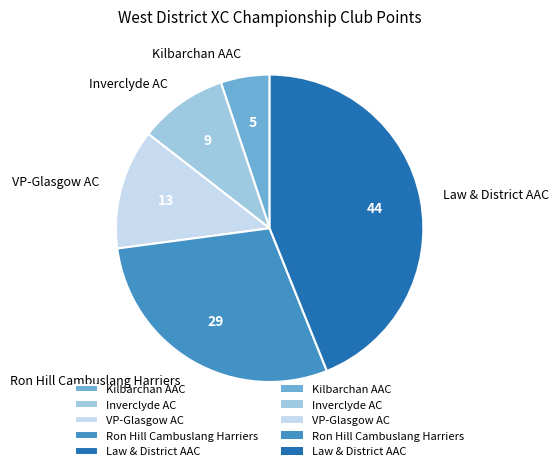

Does any single category account for the majority?

No